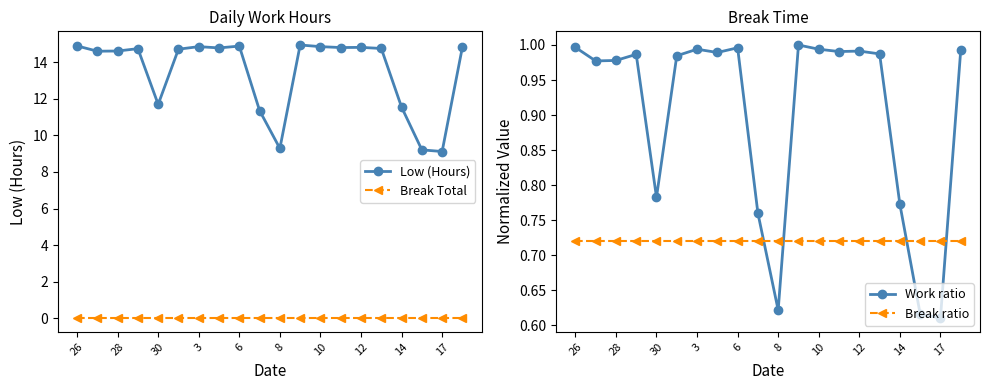

Reading left to right, list all the values displayed in this chart.

Low (Hours): 14.9	14.6	14.6	14.8	11.7	14.7	14.9	14.8	14.9	11.4	9.3	14.9	14.9	14.8	14.8	14.8	11.6	9.2	9.1	14.8
Break Total: 0.0	0.0	0.0	0.0	0.0	0.0	0.0	0.0	0.0	0.0	0.0	0.0	0.0	0.0	0.0	0.0	0.0	0.0	0.0	0.0
Work ratio: 1.0	1.0	1.0	1.0	0.8	1.0	1.0	1.0	1.0	0.8	0.6	1.0	1.0	1.0	1.0	1.0	0.8	0.6	0.6	1.0
Break ratio: 0.7	0.7	0.7	0.7	0.7	0.7	0.7	0.7	0.7	0.7	0.7	0.7	0.7	0.7	0.7	0.7	0.7	0.7	0.7	0.7